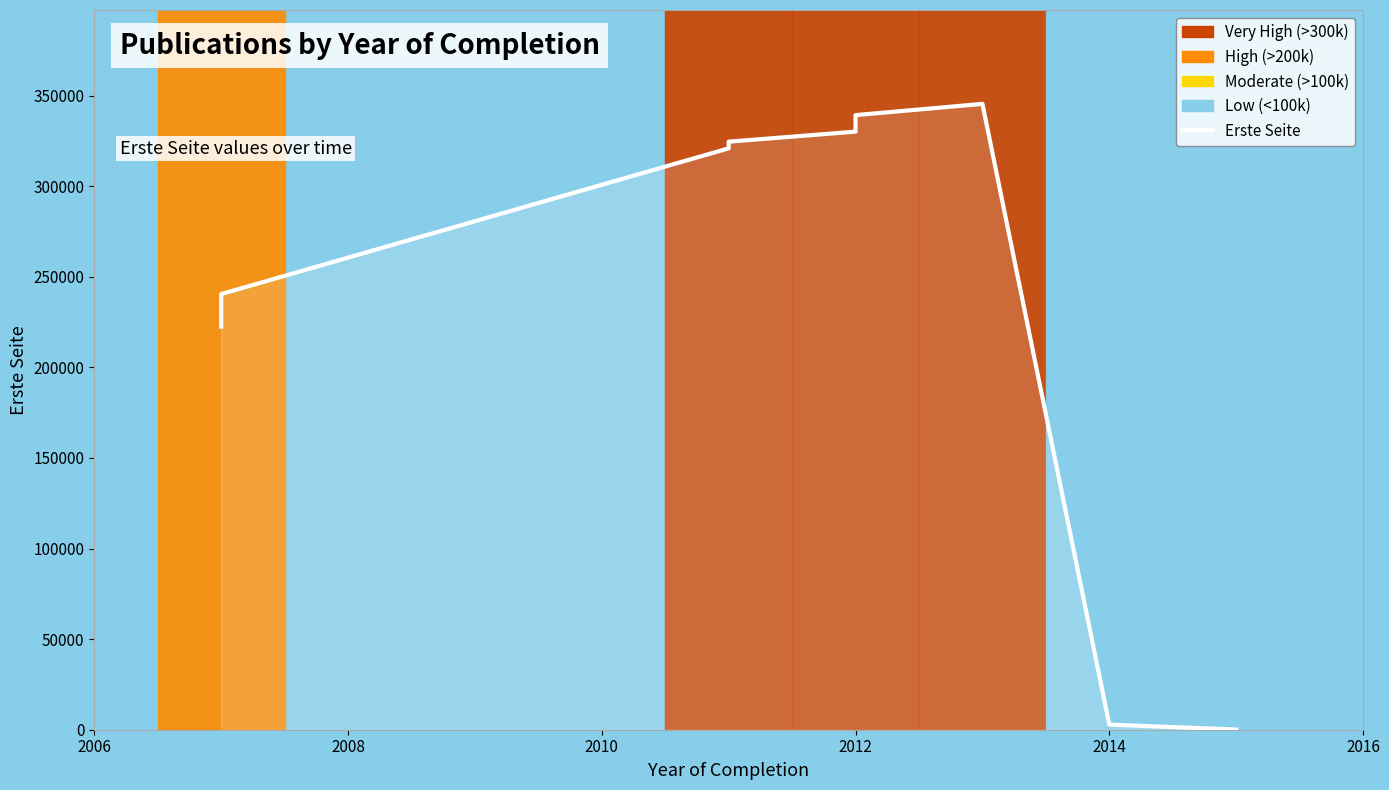

Is it true that the value at 2006 is 54947?

False